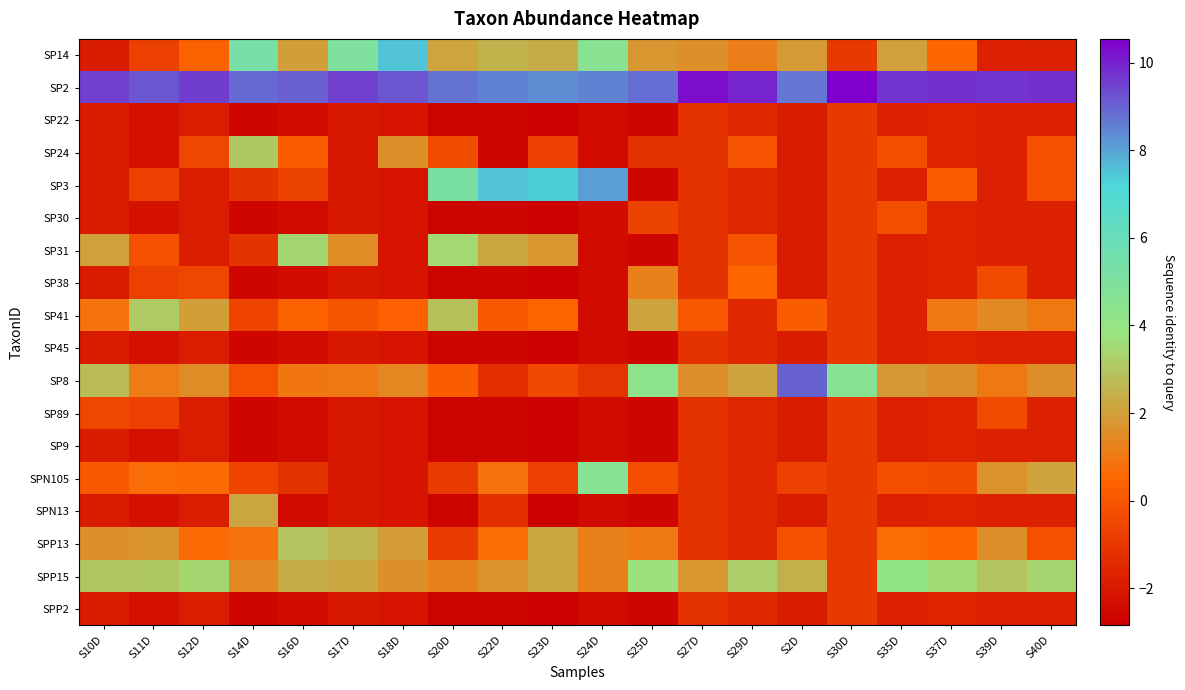

What is the difference between the highest and lowest values at S30D?

11.5